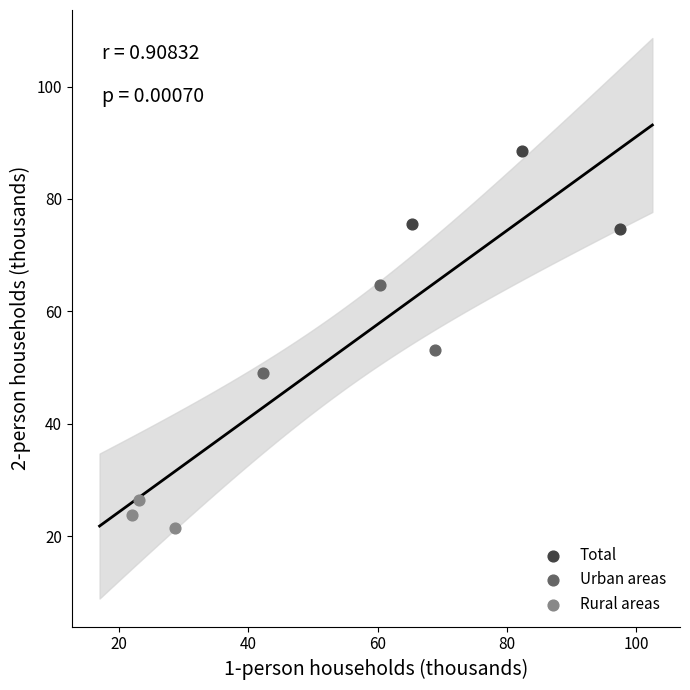

What are all the series names shown in the legend?

Total, Urban areas, Rural areas